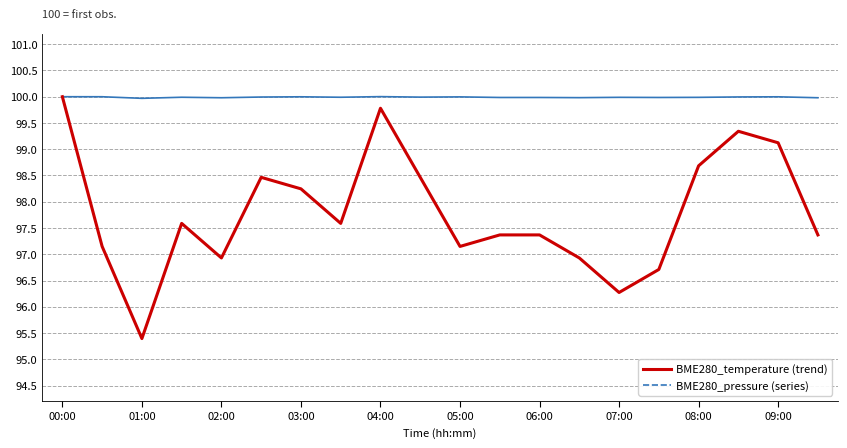

How many lines are shown in the chart?

2